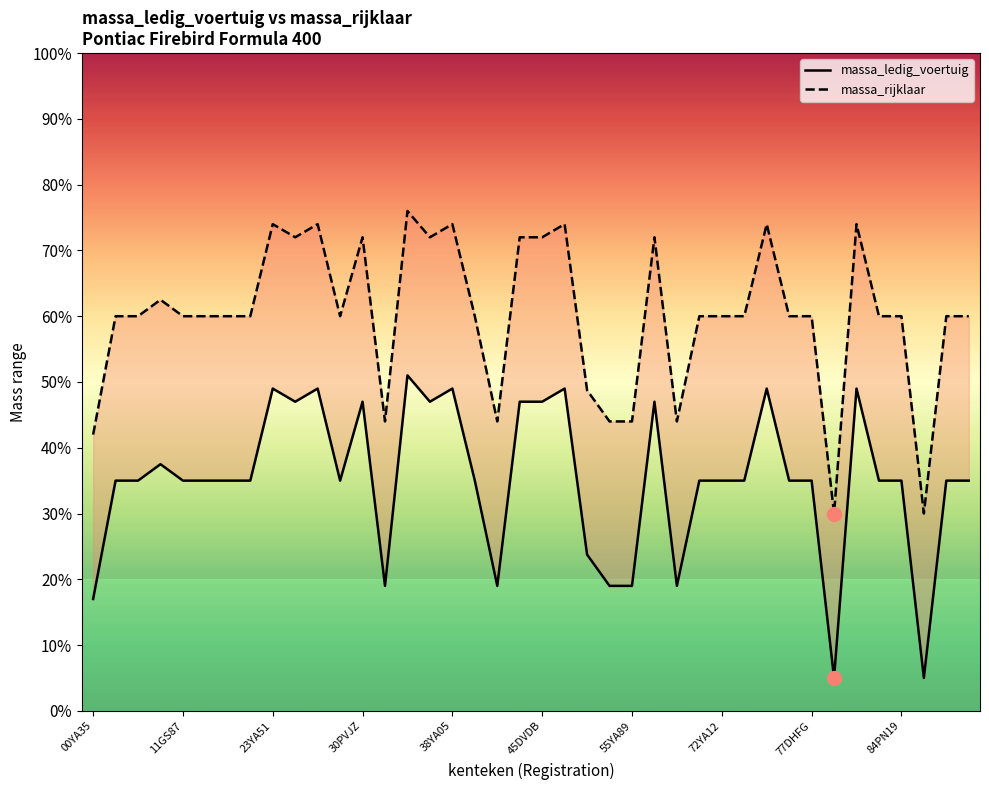

What is the greatest value displayed?

1904